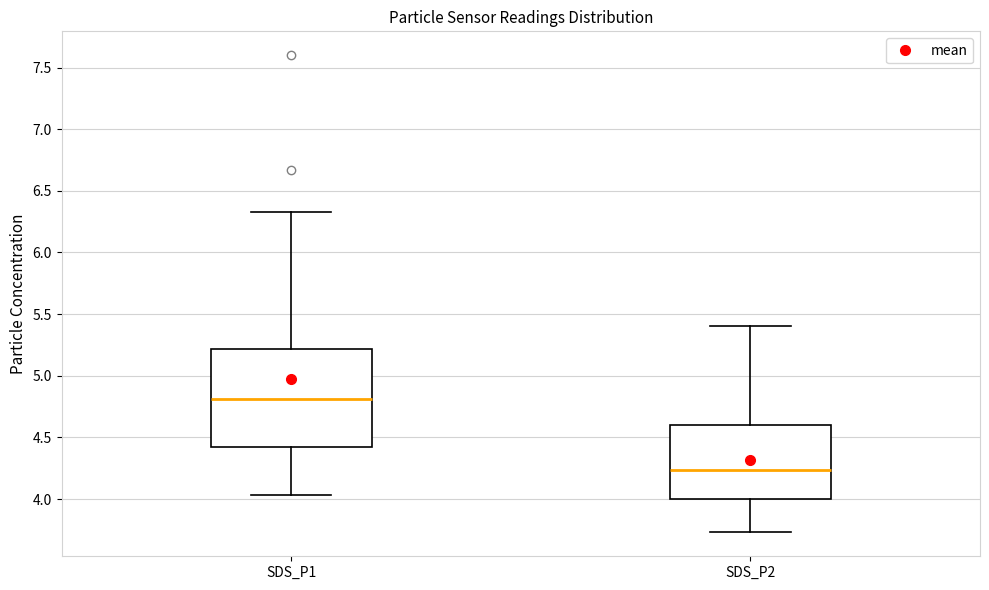

Which box has the highest median line?

SDS_P1